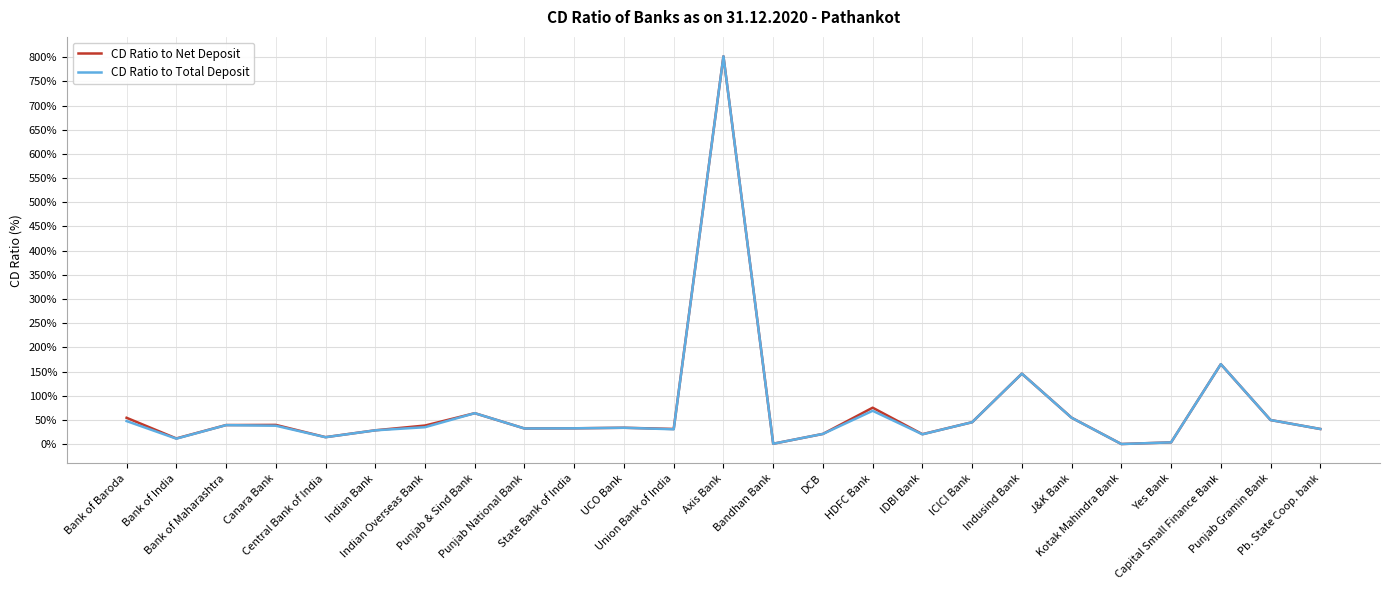

What is the maximum value for CD Ratio to Total Deposit?

802.0